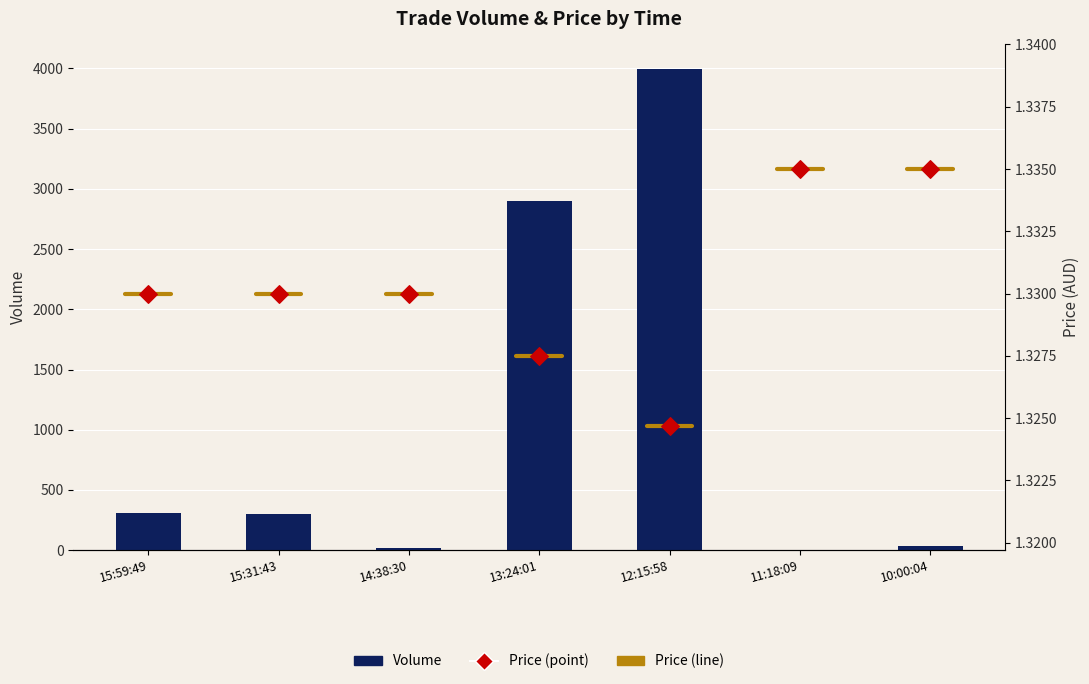

Is the value of Volume at 13:24:01 greater than the value of Price at 13:24:01?

Yes